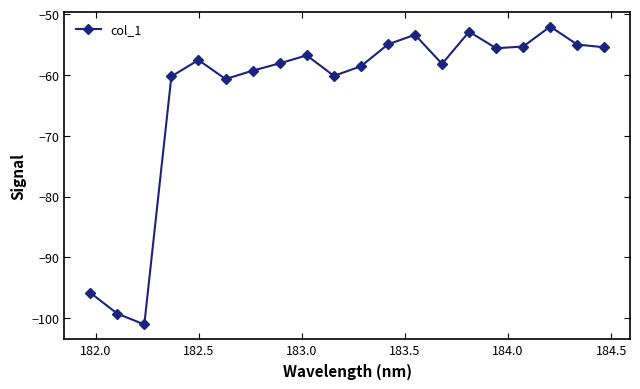

How many points are lower than both their immediate neighbors (excluding endpoints)?

5